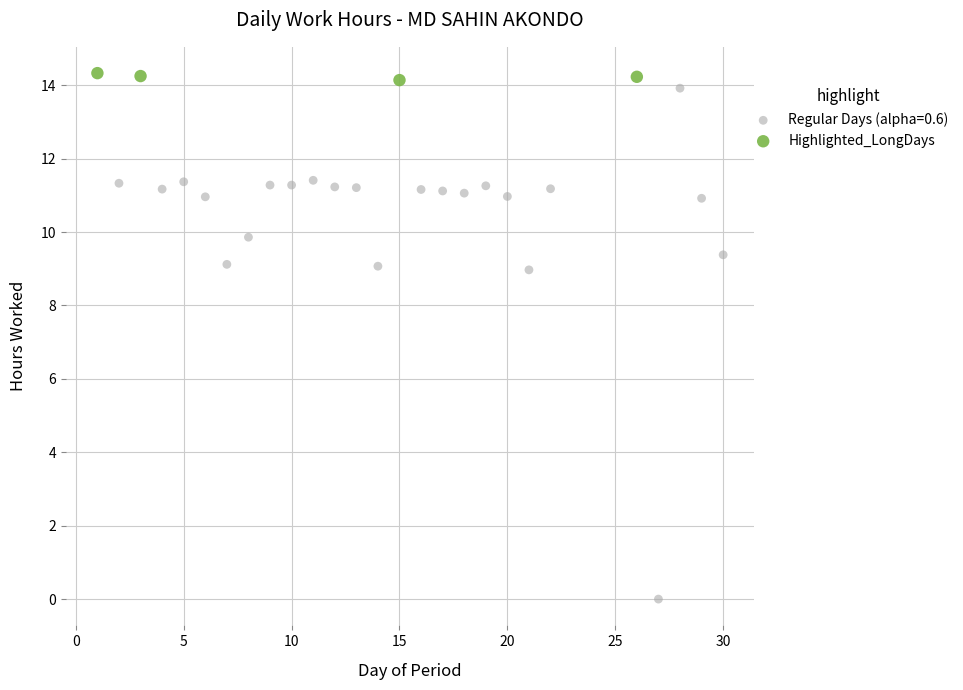

Which series reaches the minimum Y coordinate?

Regular Days (alpha=0.6)